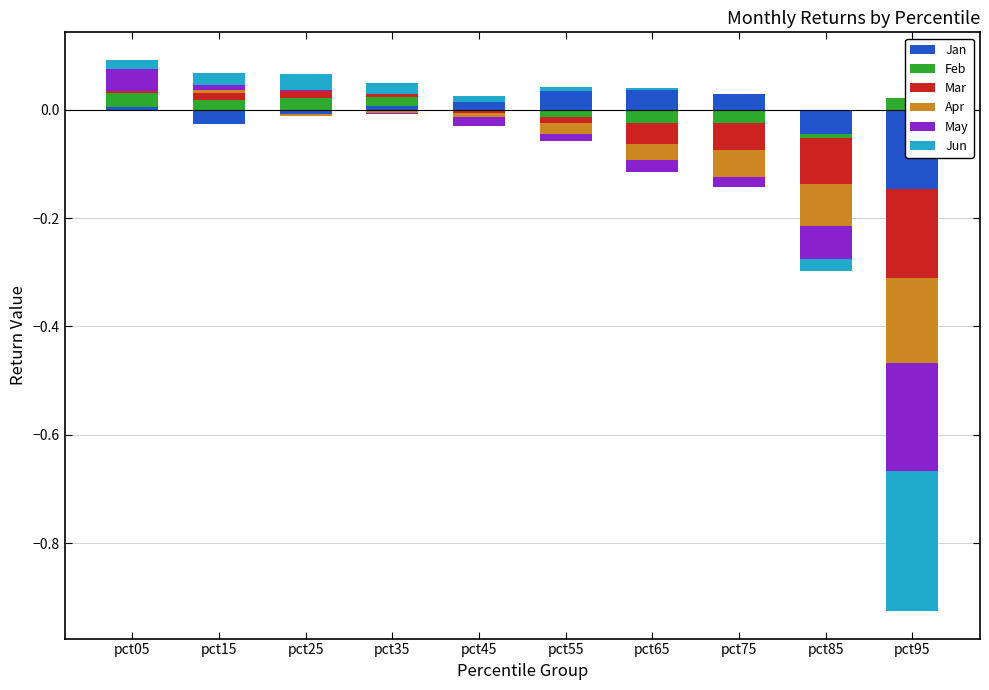

Between pct45 and pct55, which series saw the biggest shift?

Jan